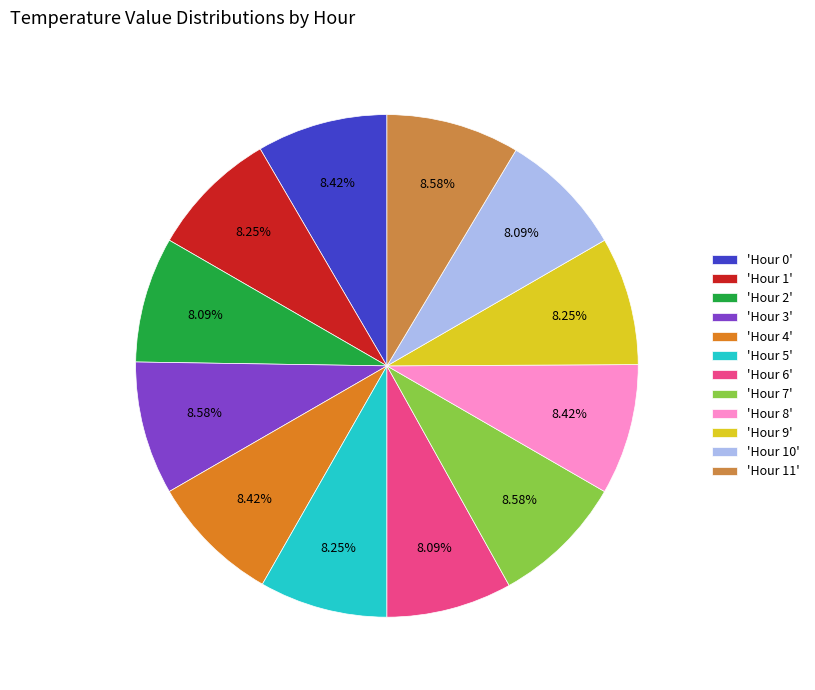

Does 'Hour 1' account for over 50% of the chart?

No